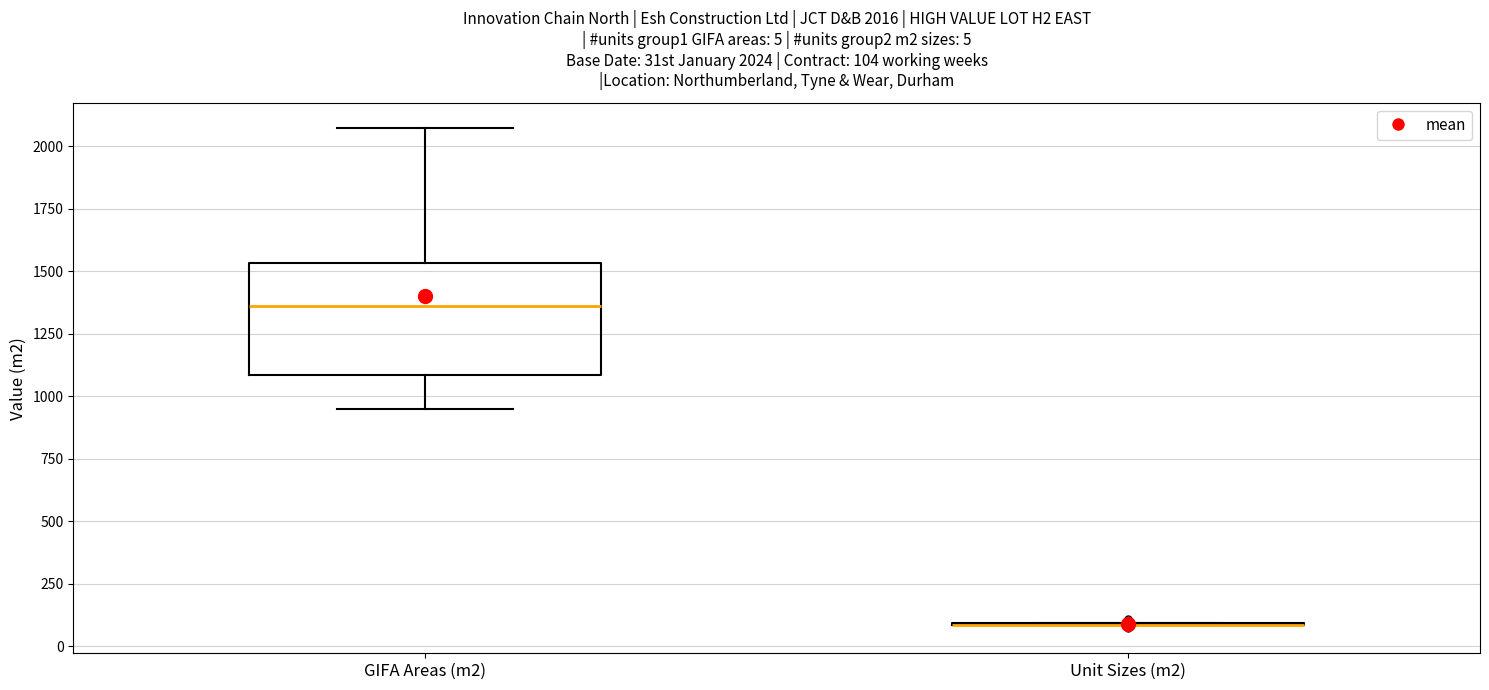

Which box is the tallest, from its lower edge to its upper edge?

GIFA Areas (m2)